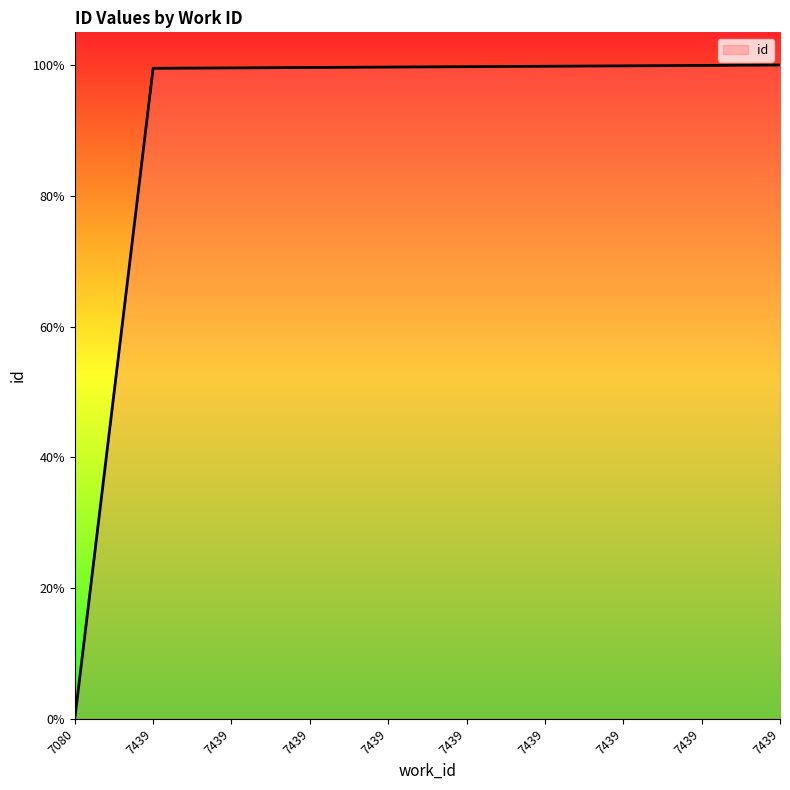

Is this an area chart (filled region under the line)?

Yes